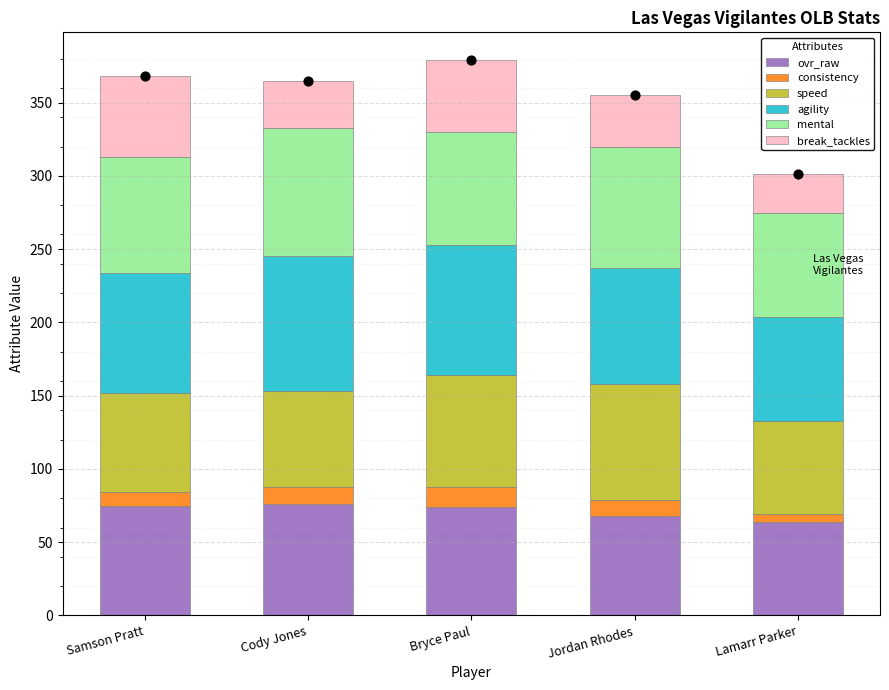

Which series has the largest total across all categories?

agility